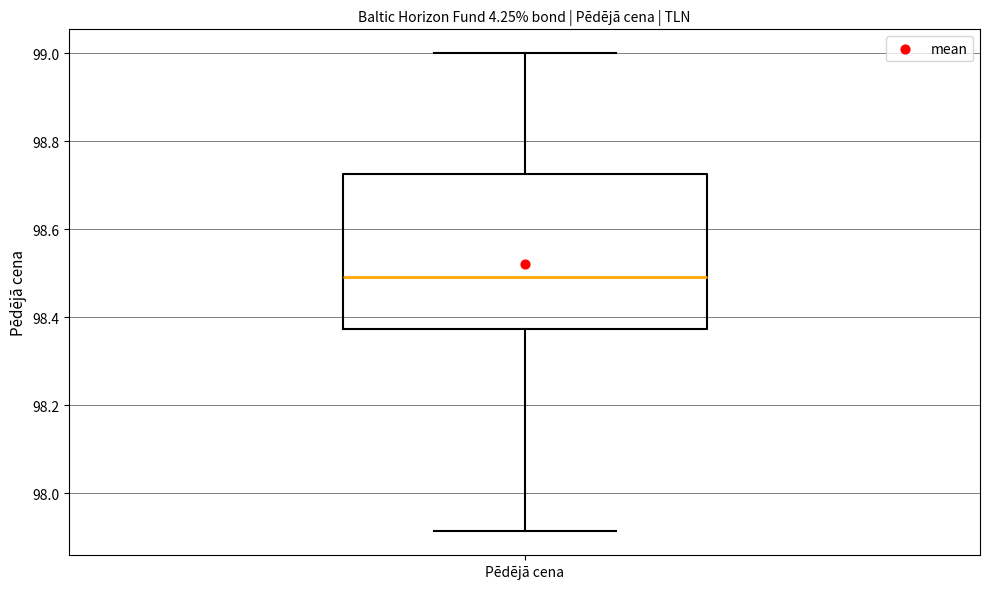

Read this box plot against the y-axis: the position of the median line, the range covered by the box, and the ends of both whiskers. The values are not printed on the chart, so give them approximately, as read against the axis.

median 98.50, box 98.38 to 98.72, whiskers 97.92 to 99.00